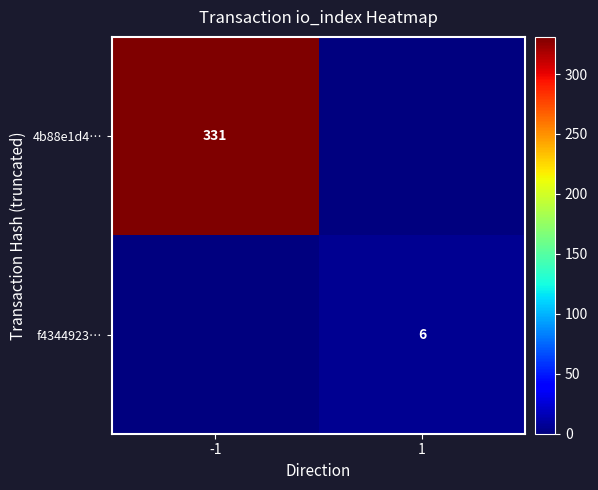

True or false: f4344923… has a value of 6 at 1.

True